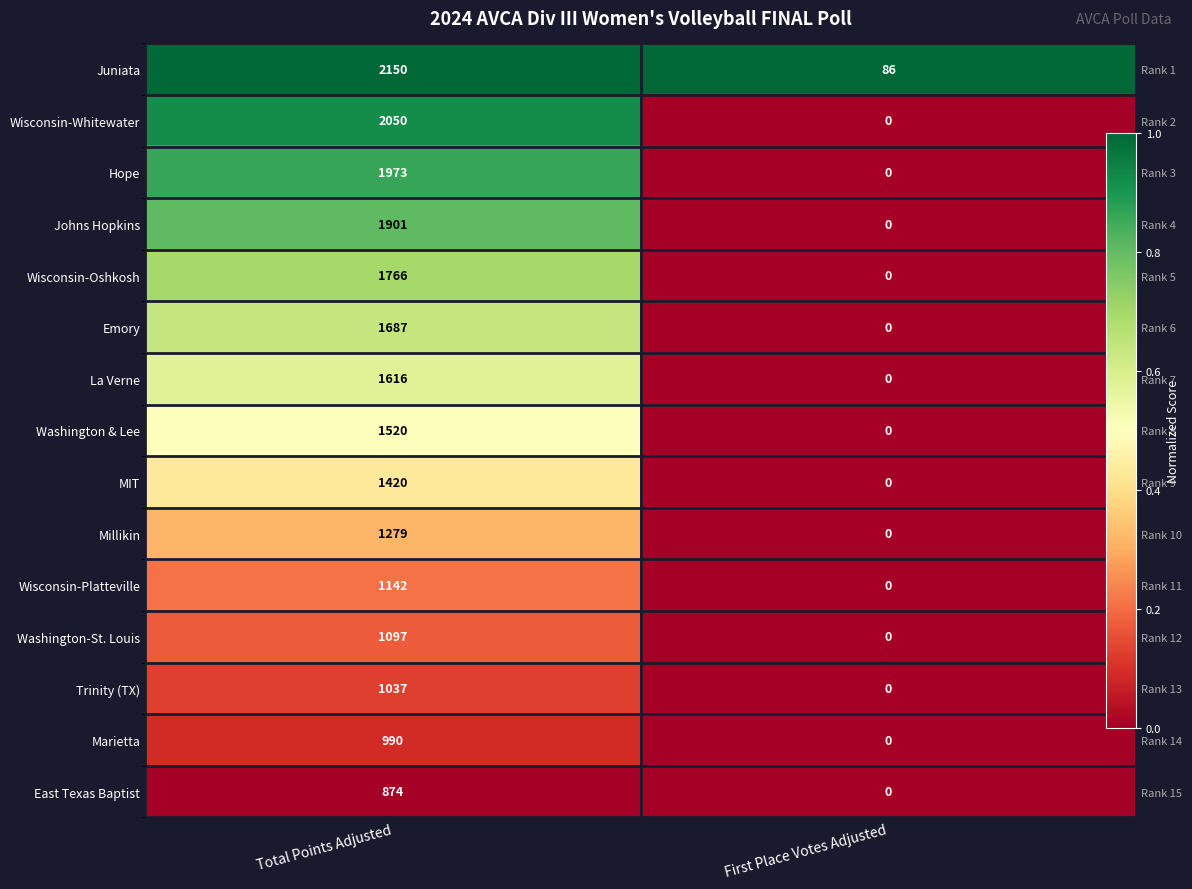

List the series in order of their peak value, lowest first.

East Texas Baptist, Marietta, Trinity (TX), Washington-St. Louis, Wisconsin-Platteville, Millikin, MIT, Washington & Lee, La Verne, Emory, Wisconsin-Oshkosh, Johns Hopkins, Hope, Wisconsin-Whitewater, Juniata